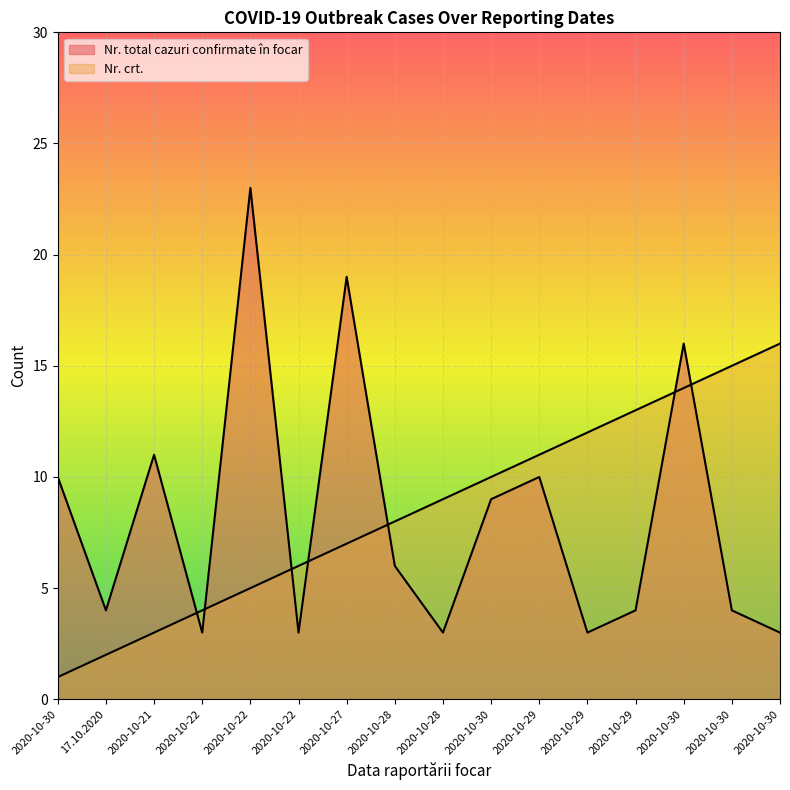

Rank the series at 2020-10-28 from highest to lowest value.

Nr. crt., Nr. total cazuri confirmate în focar